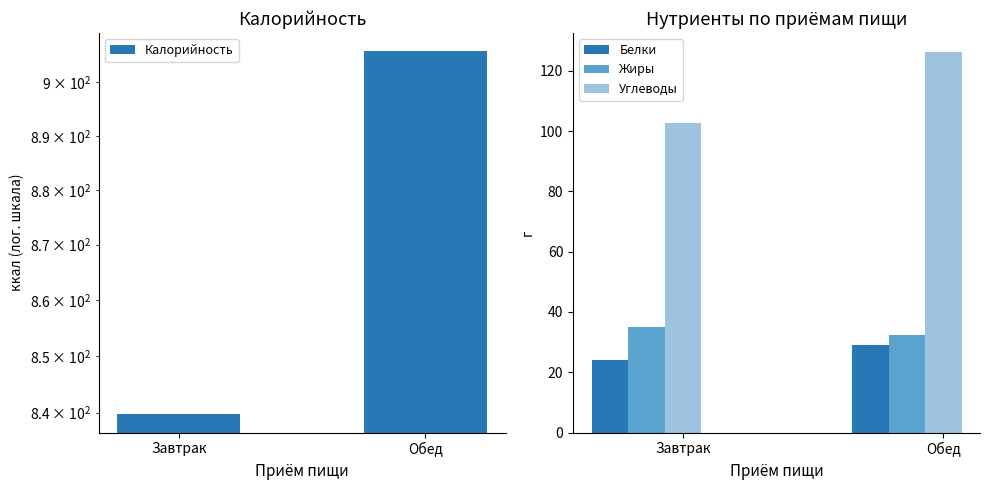

At which label is Калорийность closest to 872?

Завтрак